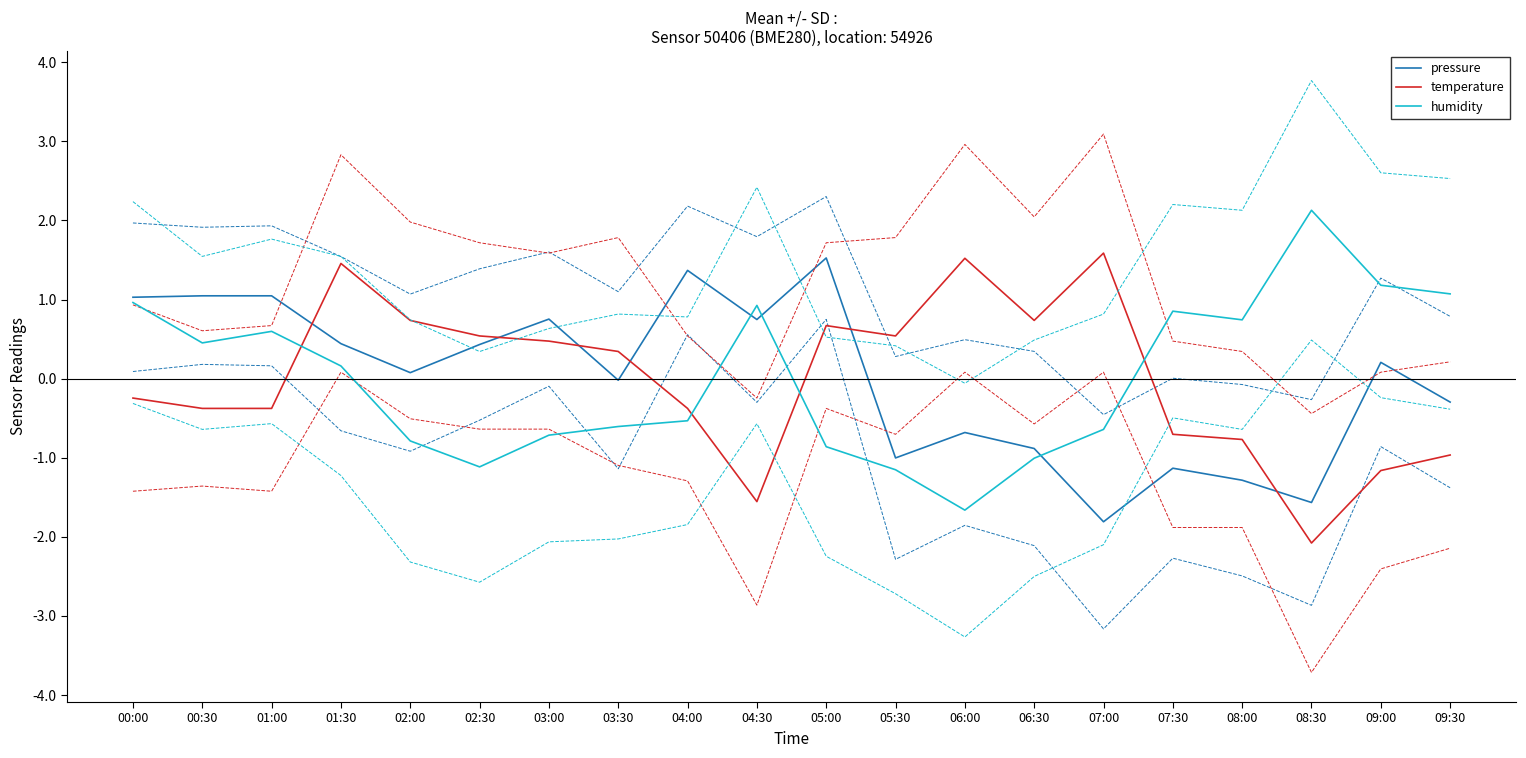

How many lines are shown in the chart?

3